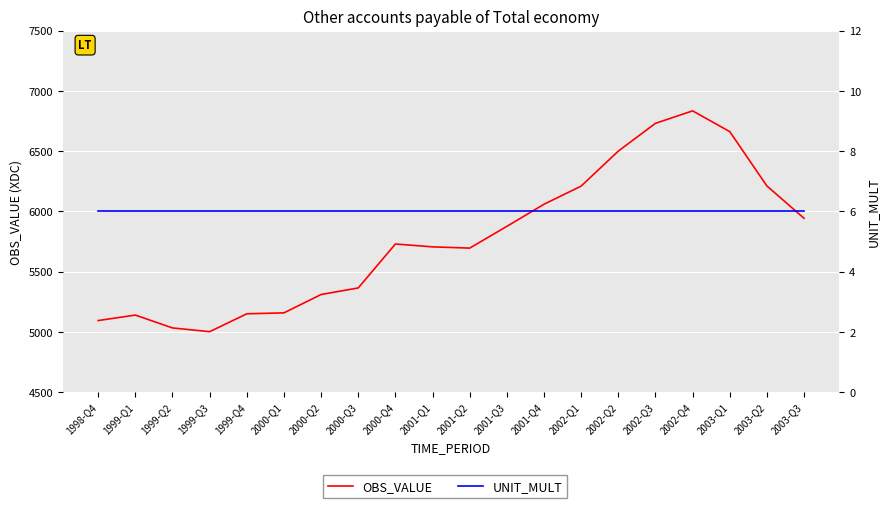

At which label does OBS_VALUE first exceed 5728?

2000-Q4